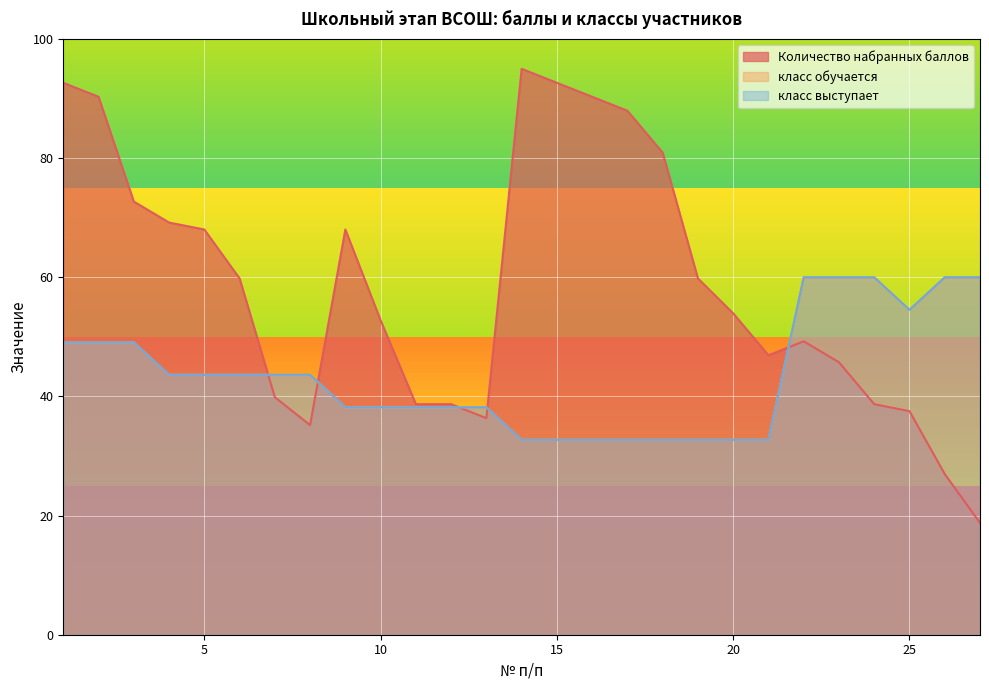

At which label does Количество набранных баллов reach its minimum?

27